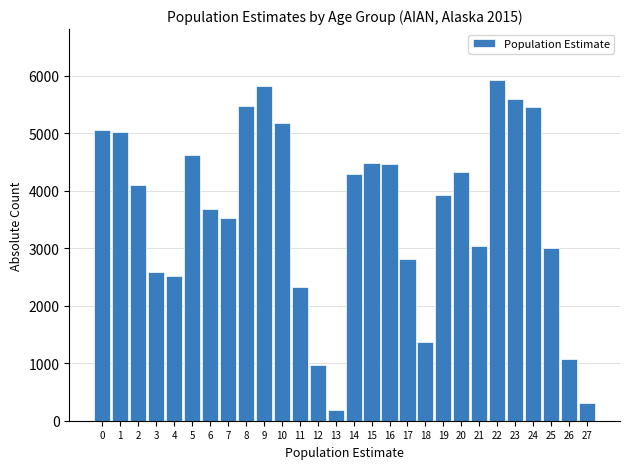

What is the sum of all values?

101133